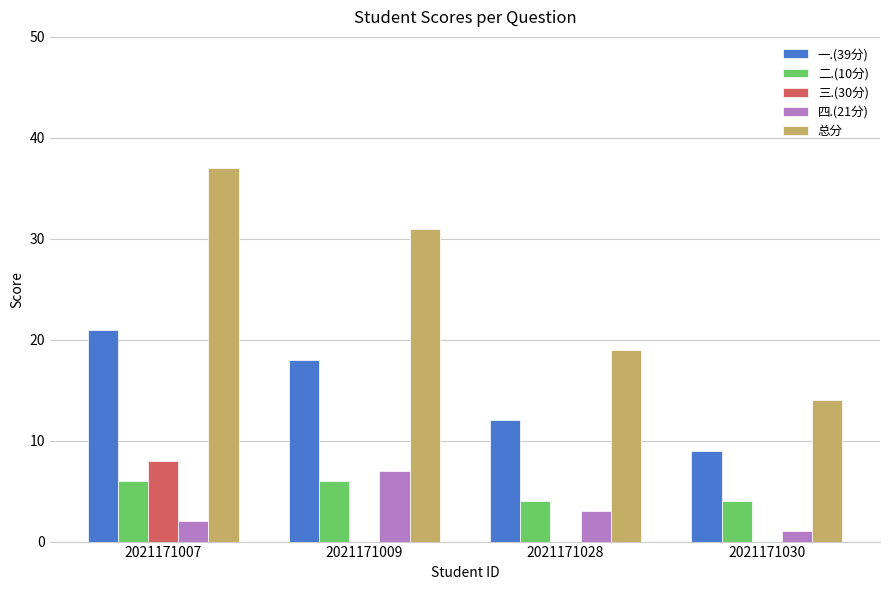

How many categories are shown in the chart?

4